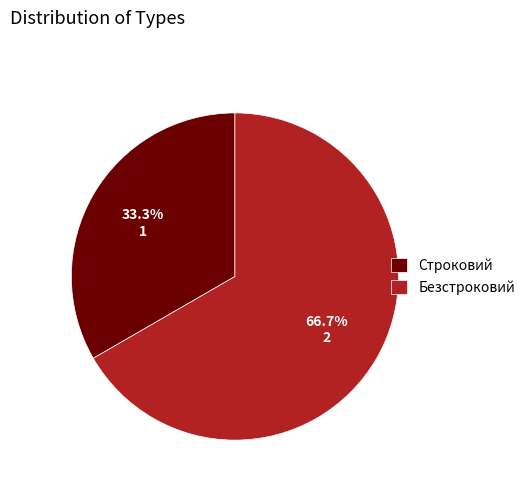

To the nearest percent, what is the difference between the Безстроковий and Строковий slice percentages?

33%